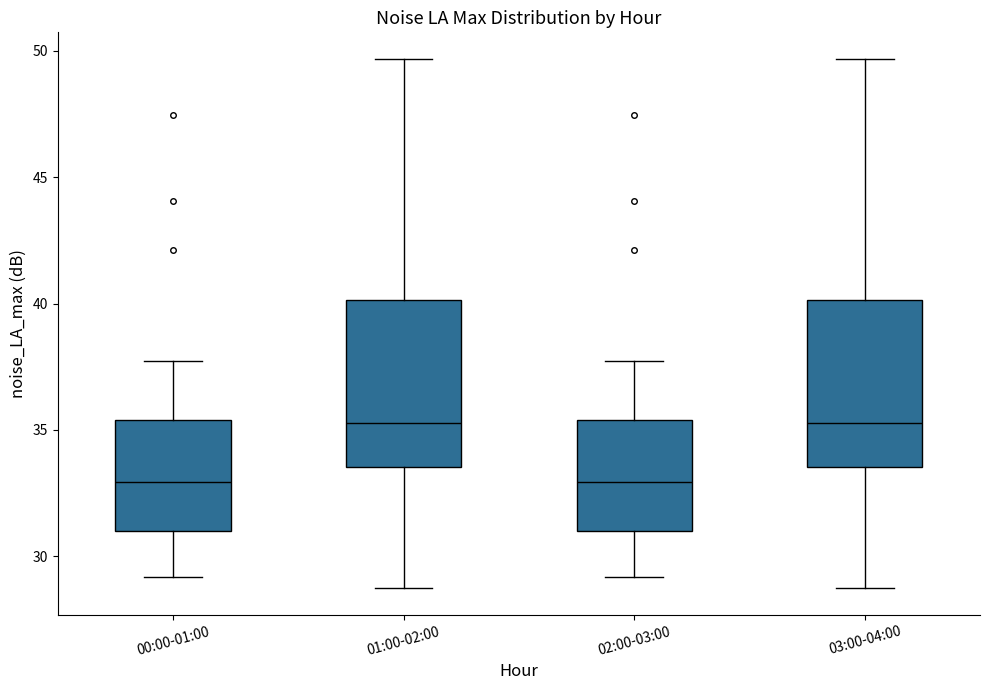

Where is the lower edge of the box for 01:00-02:00 on the y-axis? The values are not printed on the chart, so give them approximately, as read against the axis.

33.5